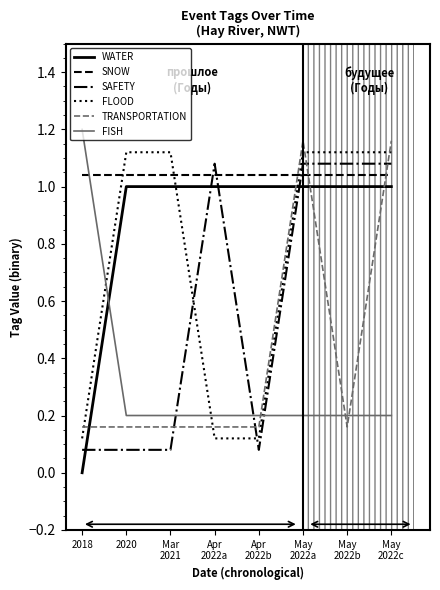

Where do WATER and SAFETY first cross each other?

2018 and 2020